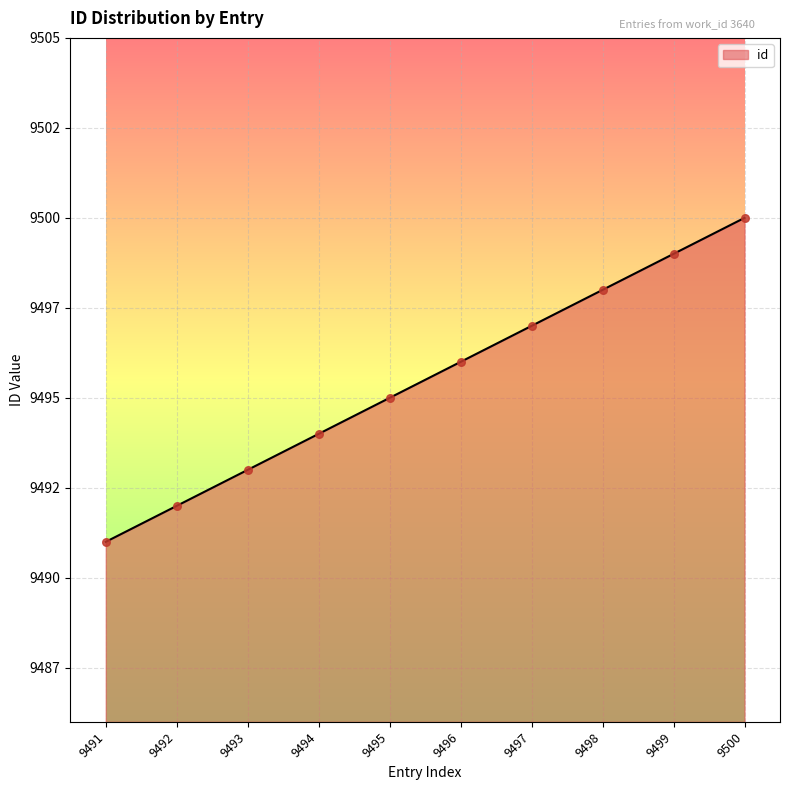

What is the ratio of the value at 9495 to the value at 9493?

1.0